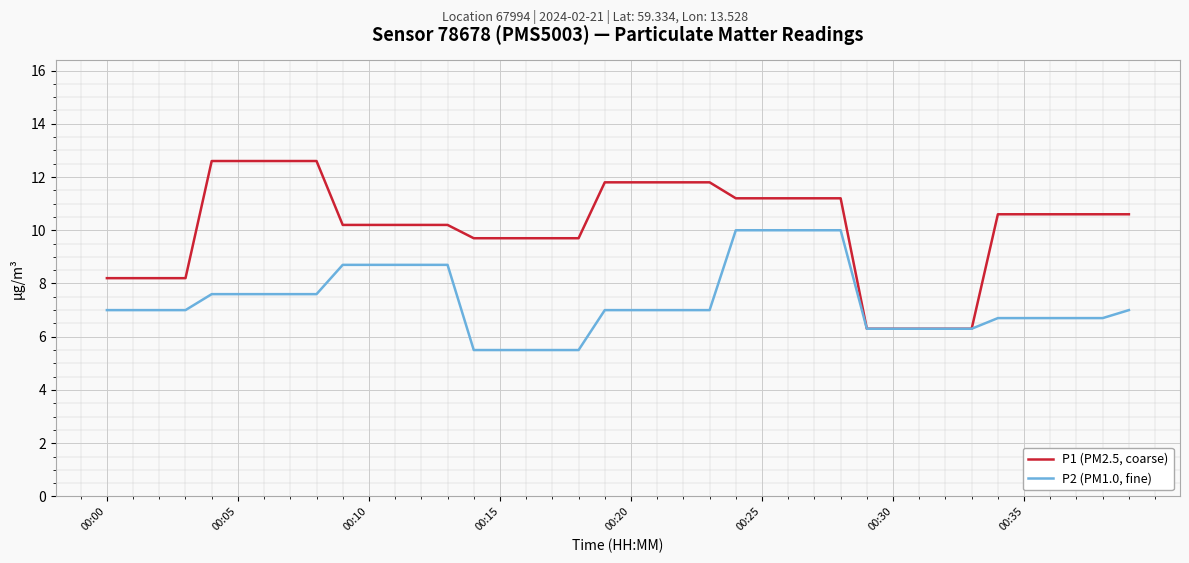

Which series has the largest range (max minus min)?

P1 (PM2.5, coarse)